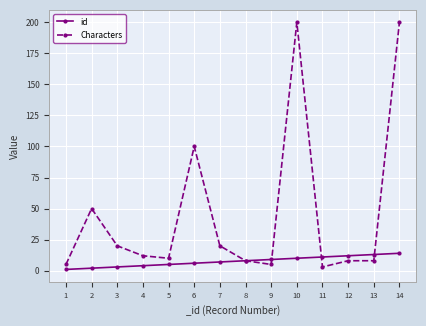

What are all the series names shown in the legend?

id, Characters